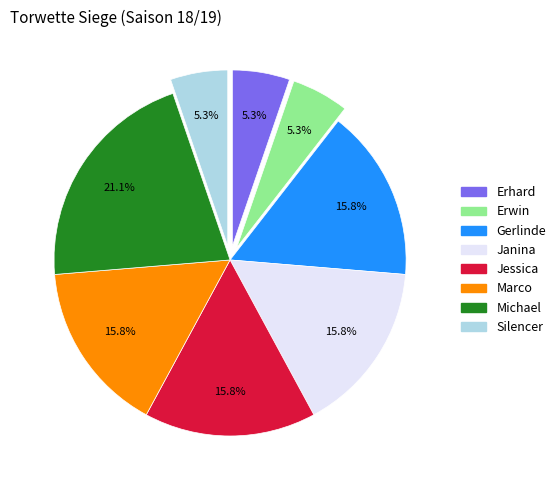

What percentage is the Silencer slice, to the nearest percent?

5%